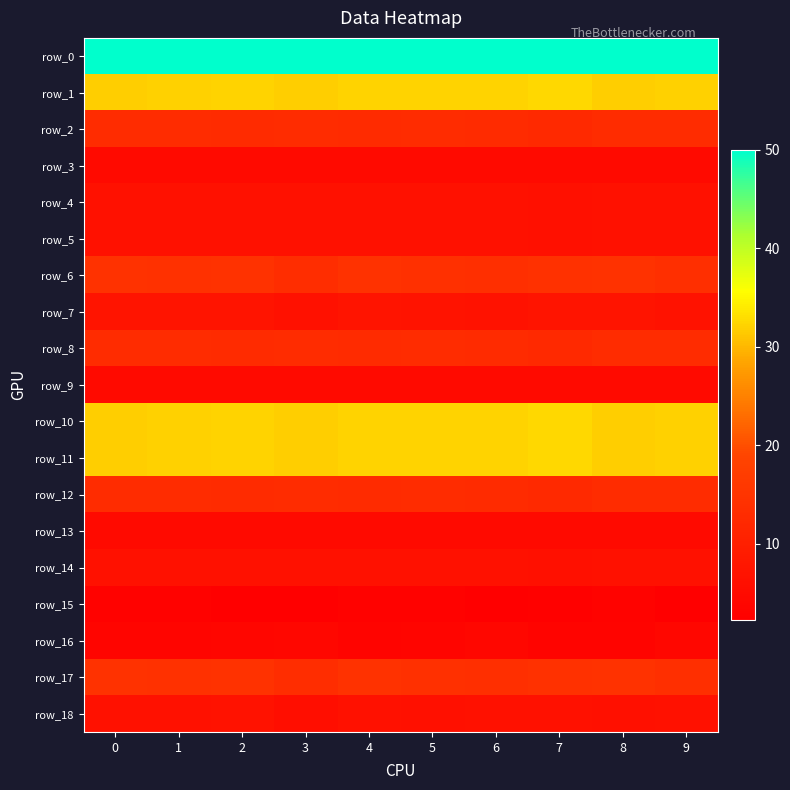

At how many categories does at least one series exceed 24?

10